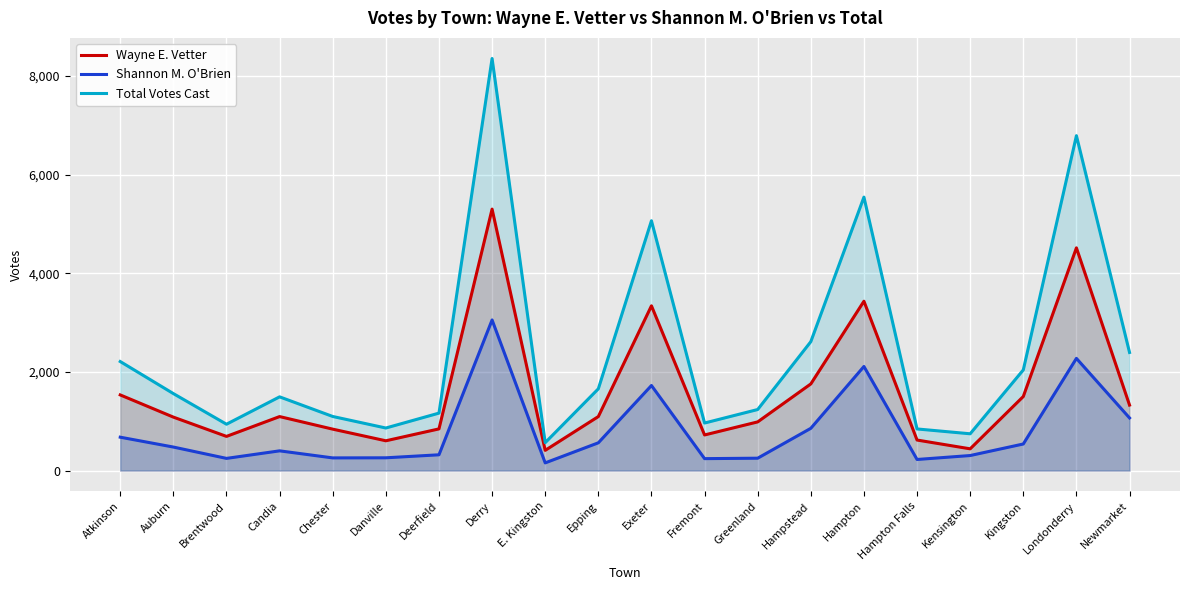

What is the sum of all Wayne E. Vetter values?

32149